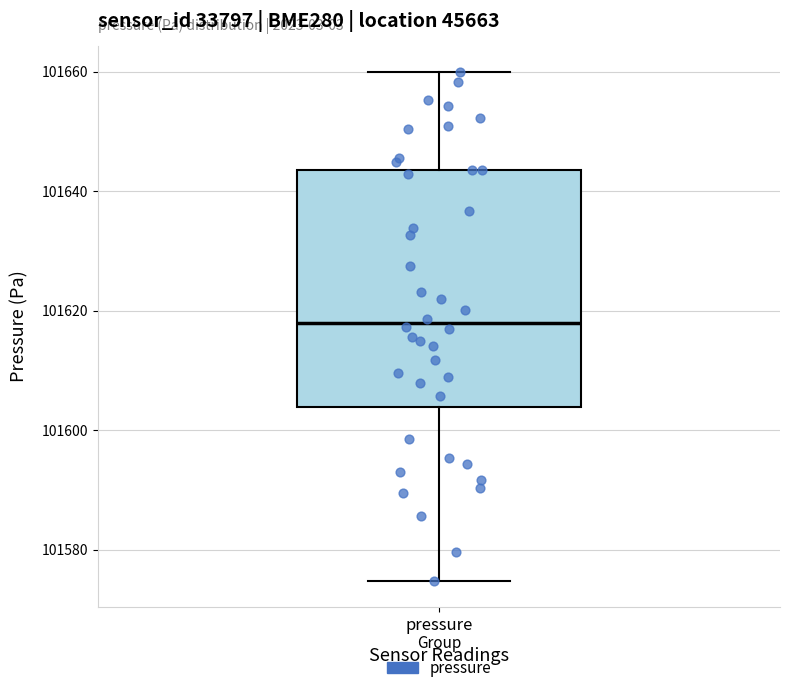

Read this box plot against the y-axis: the position of the median line, the range covered by the box, and the ends of both whiskers. The values are not printed on the chart, so give them approximately, as read against the axis.

median 101618, box 101604 to 101644, whiskers 101574 to 101660